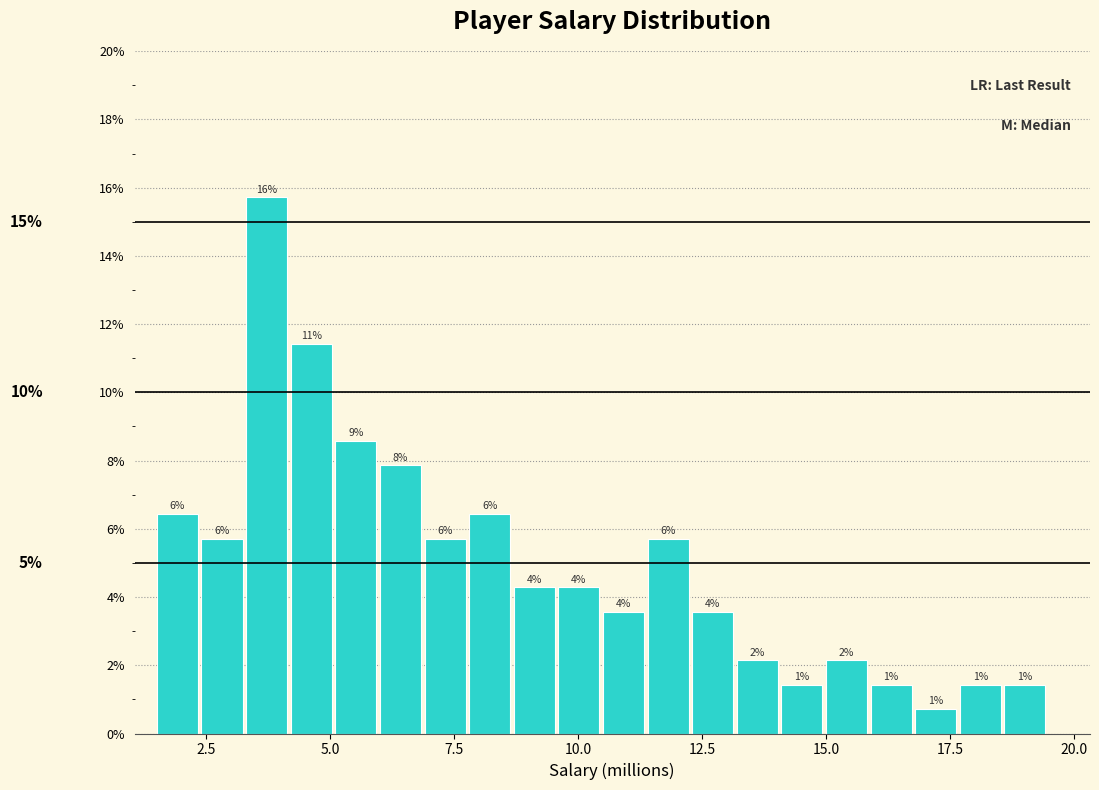

Read against the x-axis, roughly where is the centre of the tallest bar?

3.5